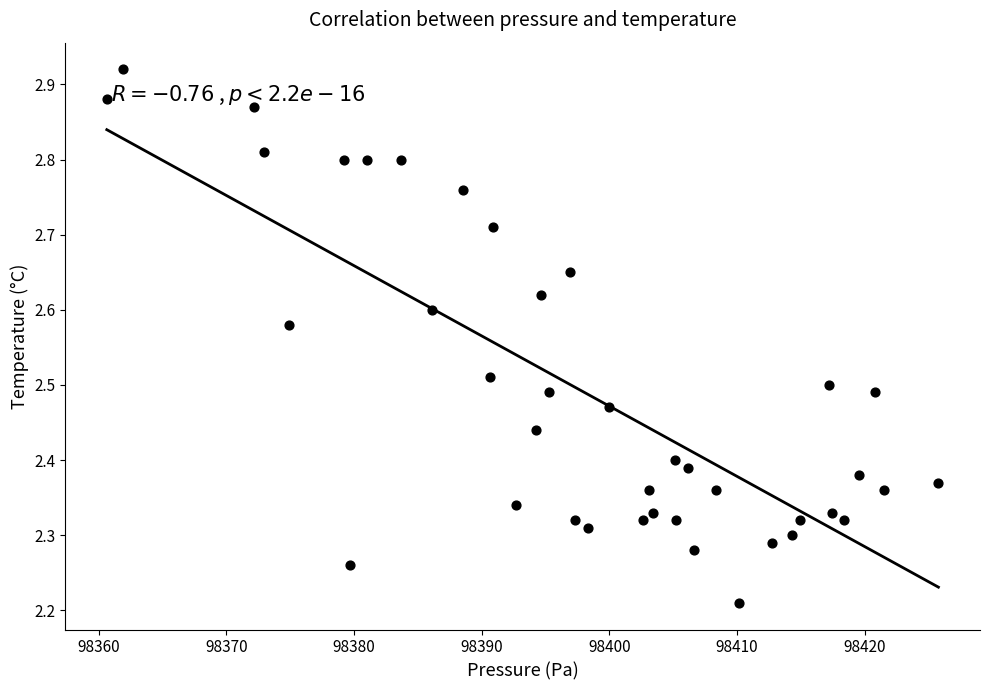

What is the range of X values (max minus min)?

65.1